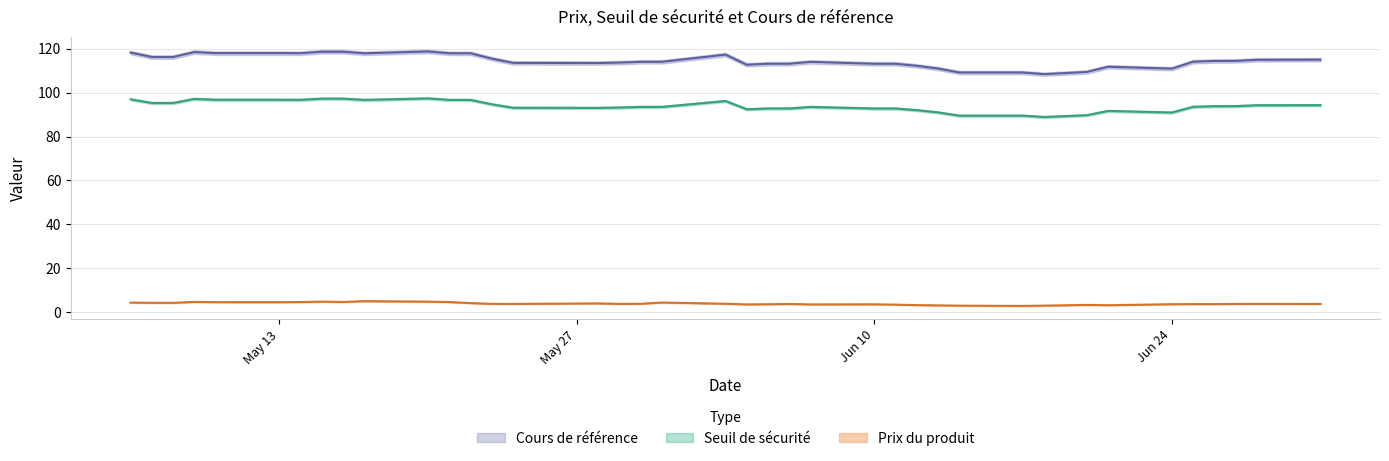

True or false: Seuil de sécurité and Cours de référence intersect in this chart.

False